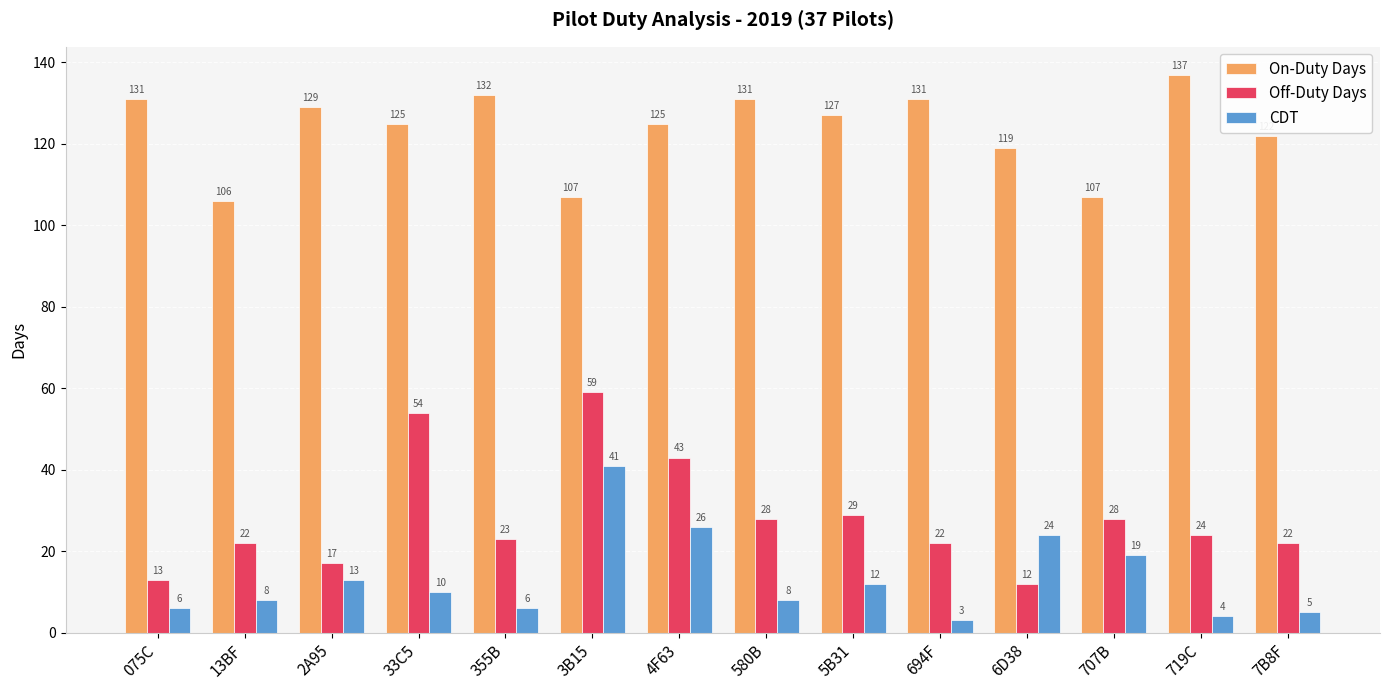

Which series has the largest range (max minus min)?

Off-Duty Days